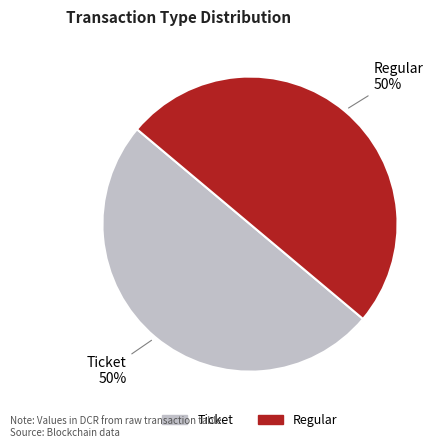

Approximately how many times larger is the value at Ticket compared to Regular?

1.0